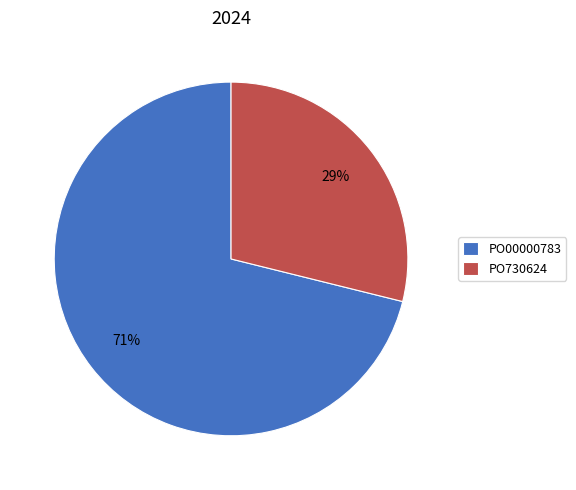

Count the number of slices in the pie.

2